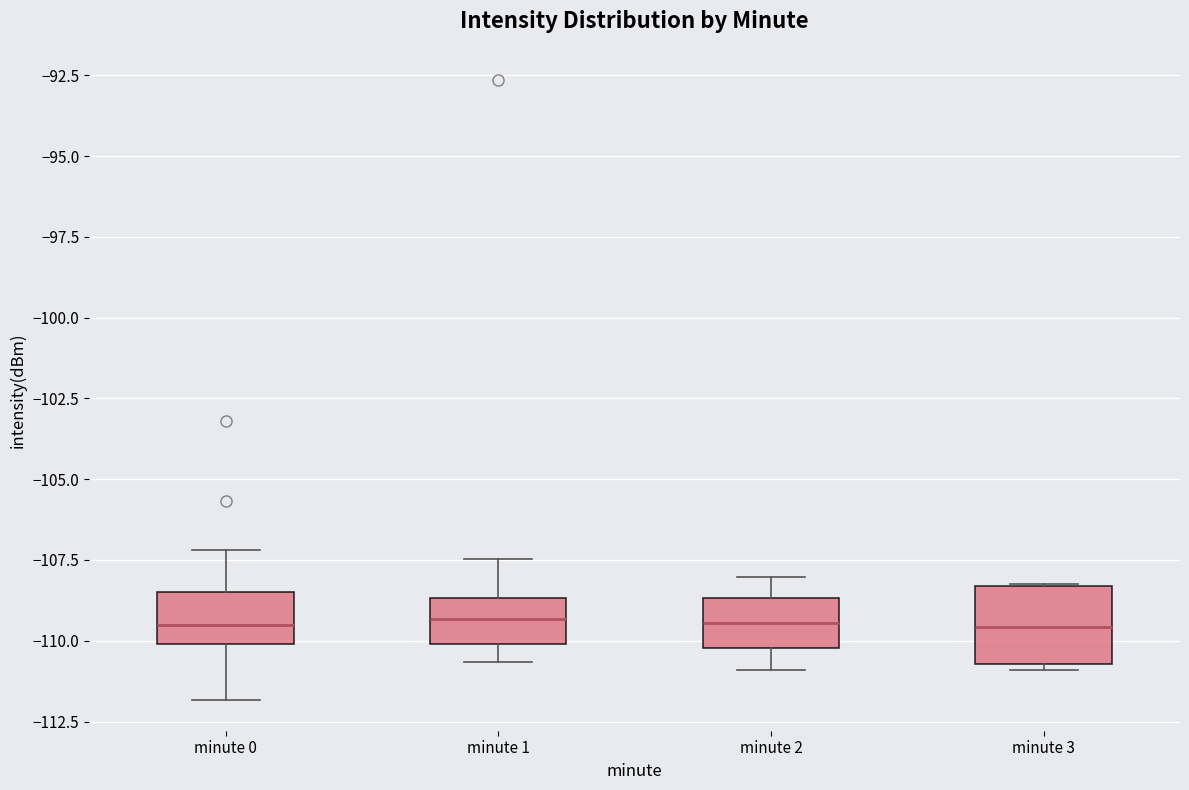

Reading left to right, read every box against the y-axis: the position of its median line, the range the box covers, and the ends of its whiskers. The values are not printed on the chart, so give them approximately, as read against the axis.

minute 0: median -109.5, box -110.0 to -108.5, whiskers -112.0 to -107.0
minute 1: median -109.5, box -110.0 to -108.5, whiskers -110.5 to -107.5
minute 2: median -109.5, box -110.0 to -108.5, whiskers -111.0 to -108.0
minute 3: median -109.5, box -110.5 to -108.5, whiskers -111.0 to -108.0